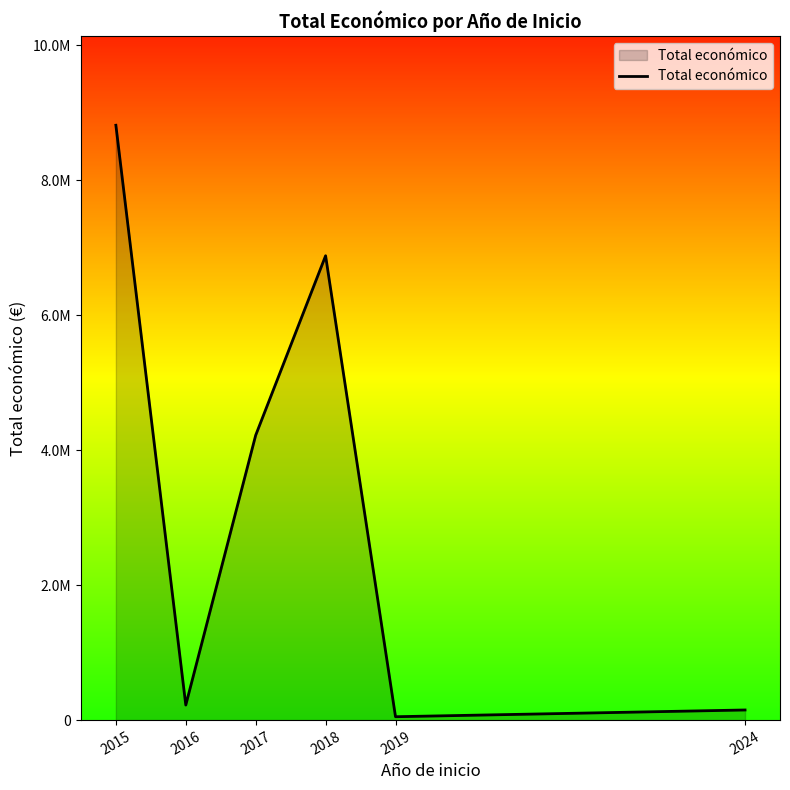

Reading left to right, list all the values displayed in this chart.

2015=8817637	2016=223120	2017=4222425	2018=6883055	2019=50000	2024=150000